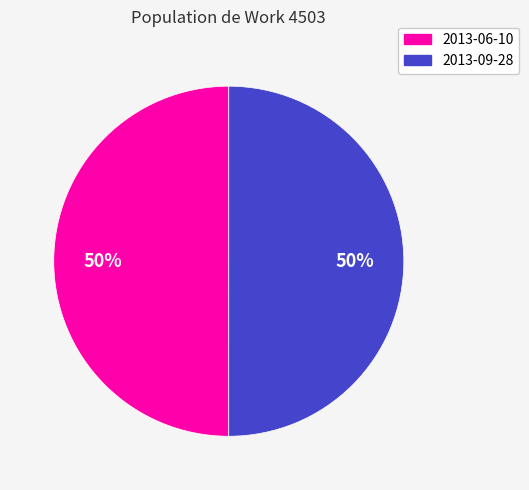

What percentage is the 2013-06-10 slice, to the nearest percent?

50%